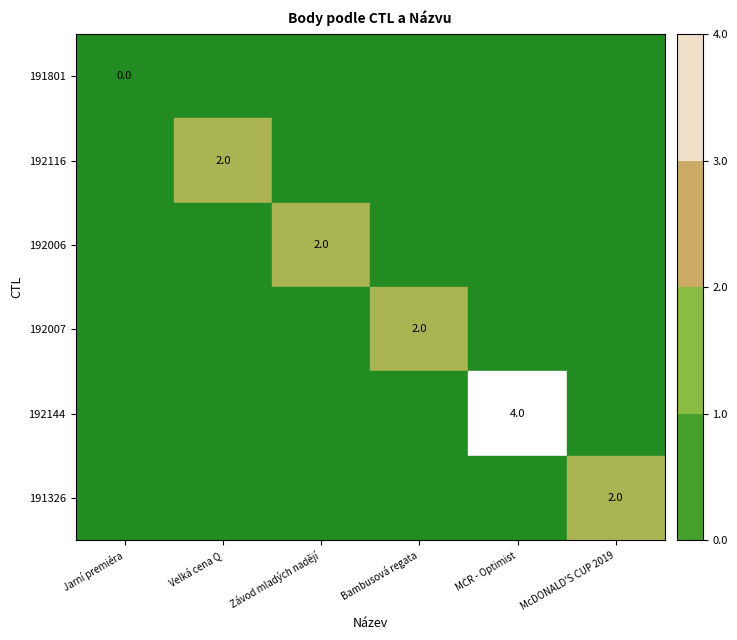

The value of 192007 at Bambusová regata is 1. True or false?

False